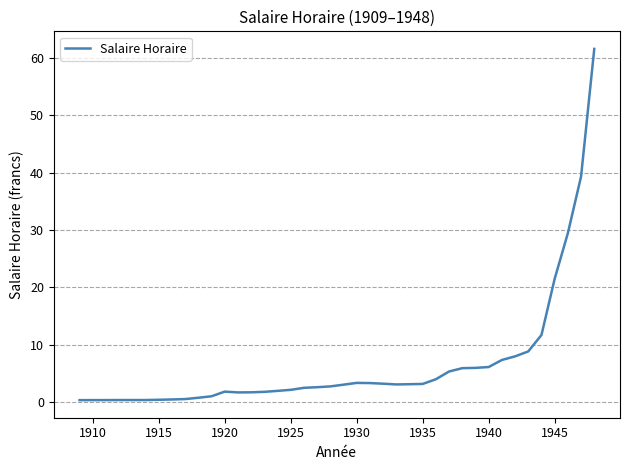

What is the greatest value displayed?

61.6